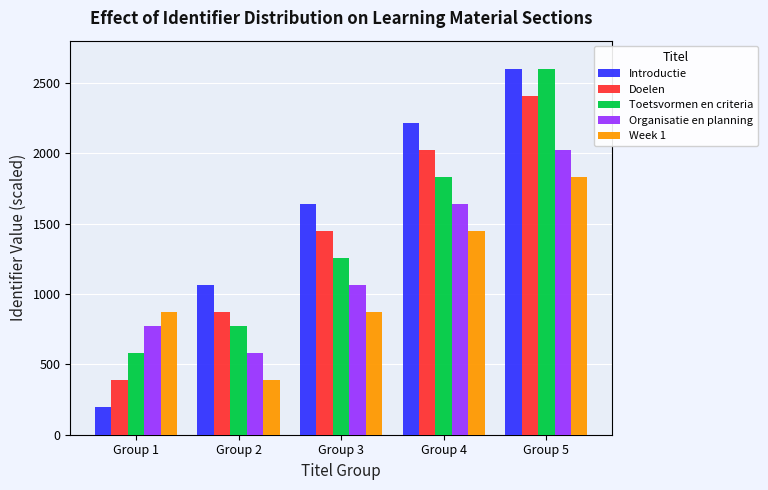

What is the sum of all Week 1 values?

5416.0